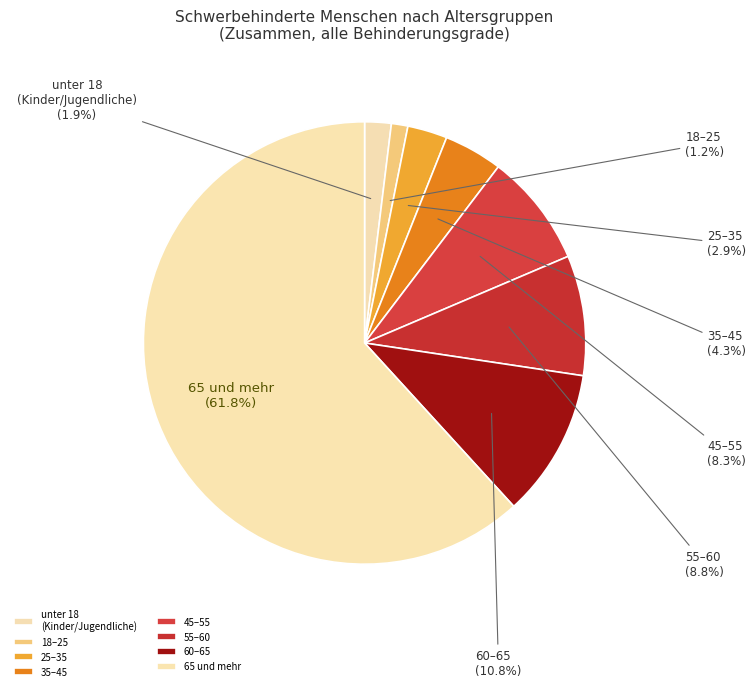

Between 60–65 and 18–25, which is larger?

60–65